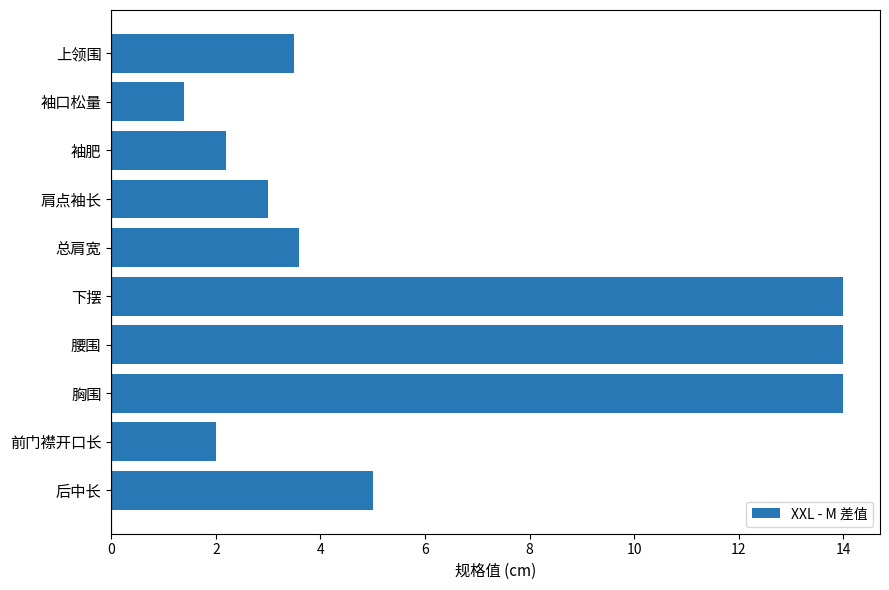

Which label corresponds to the smallest value in the chart?

袖口松量